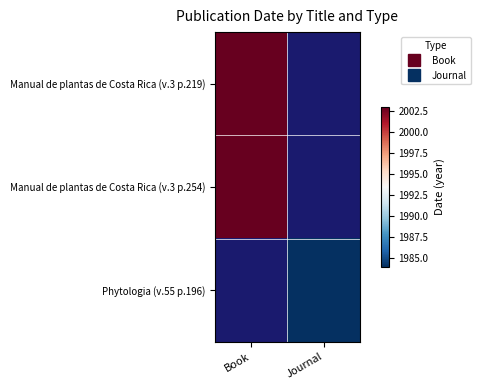

How many data points does each series have?

2